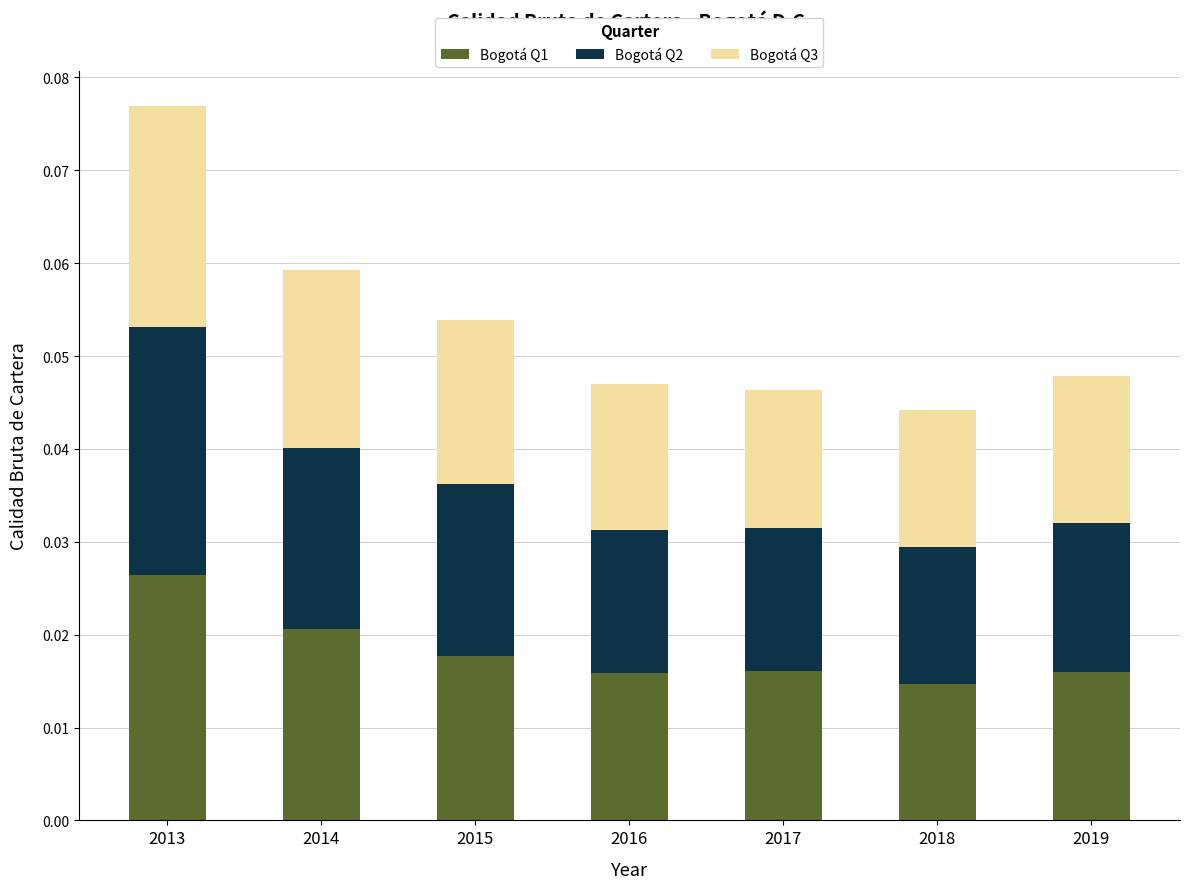

At which category is the sum across all series the highest?

2013